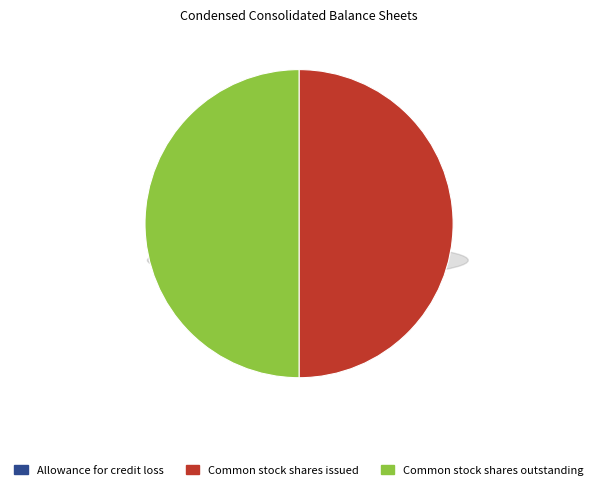

True or false: Common stock shares issued accounts for 37% of the total.

False